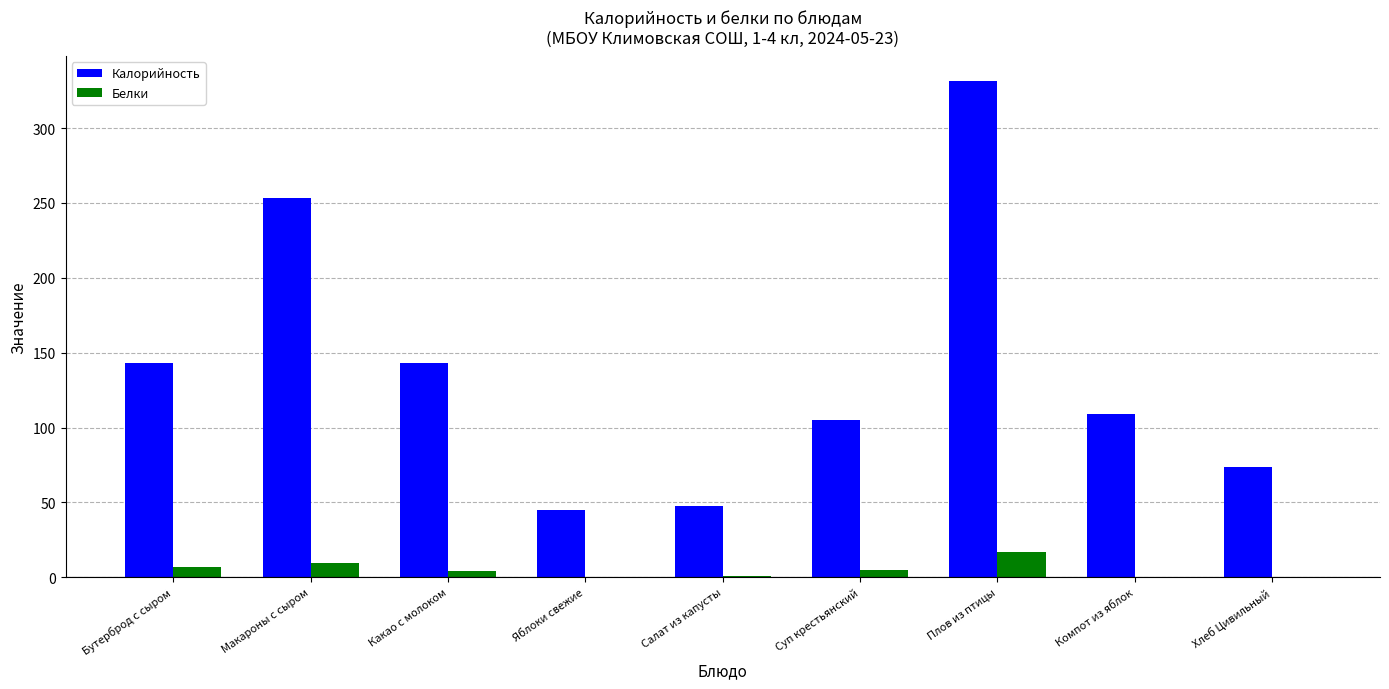

How many series are shown in this chart?

2